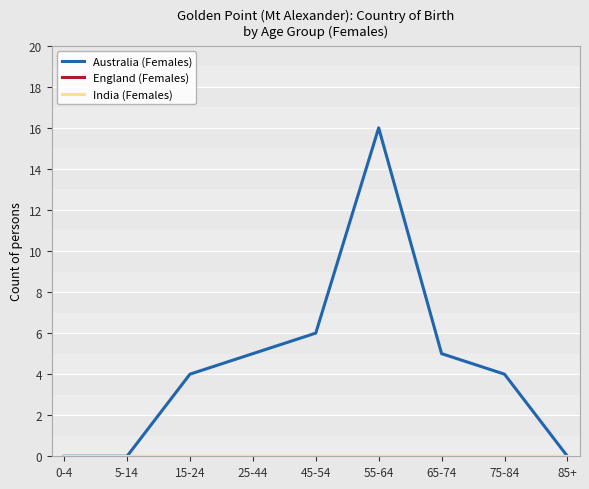

Does the chart display data point markers on the line(s)?

No